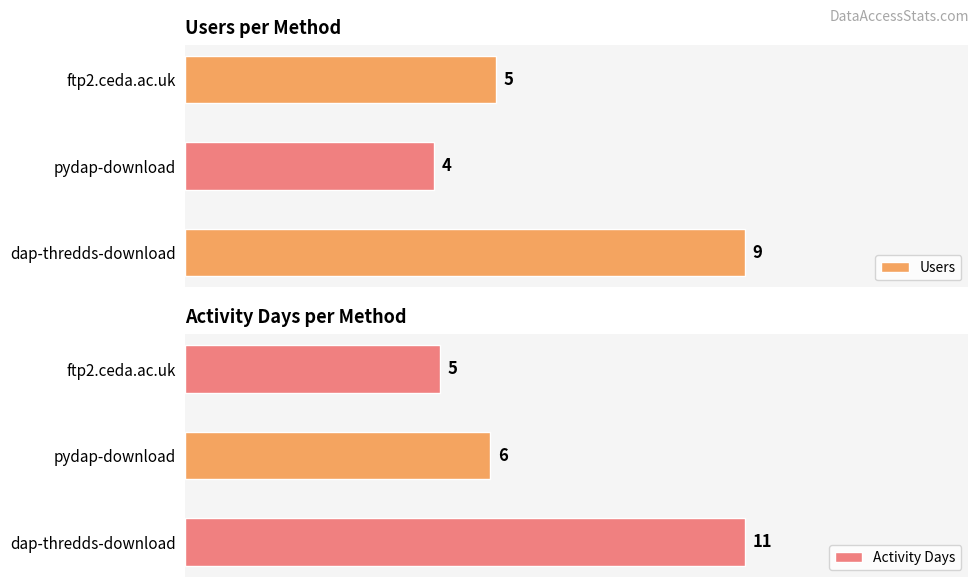

List the labels in order of Activity Days value, largest first.

dap-thredds-download, pydap-download, ftp2.ceda.ac.uk